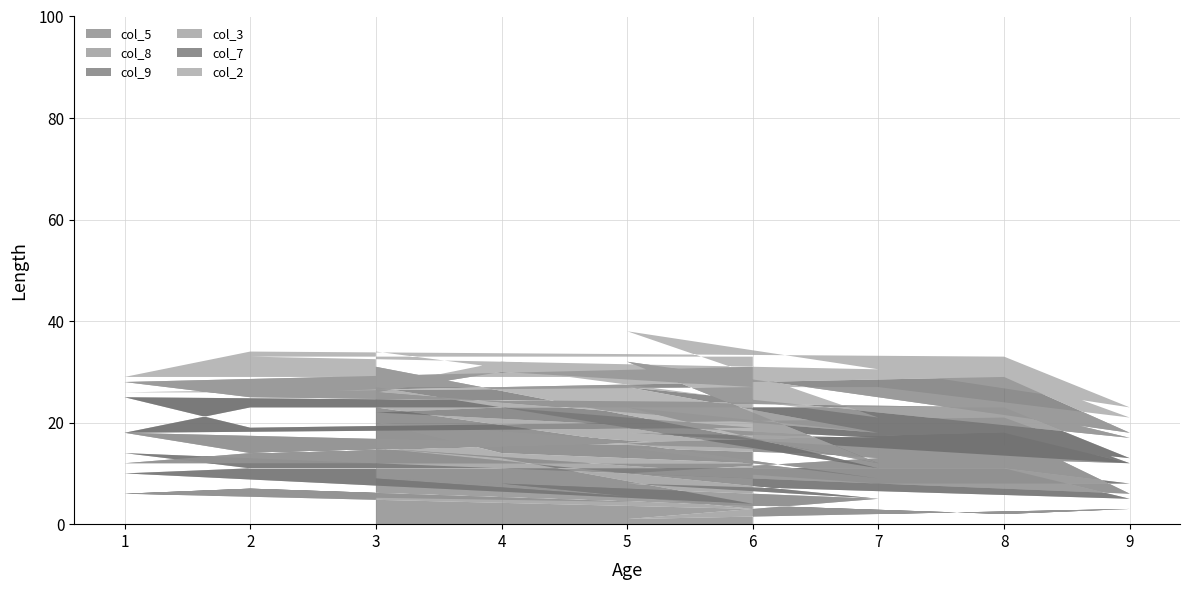

What is the average value of the col_3 series?

6